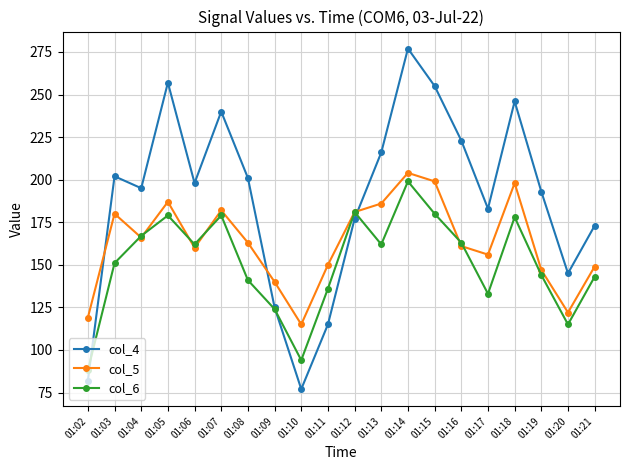

What is the sum of the col_4 values at 01:13 and 01:18?

462